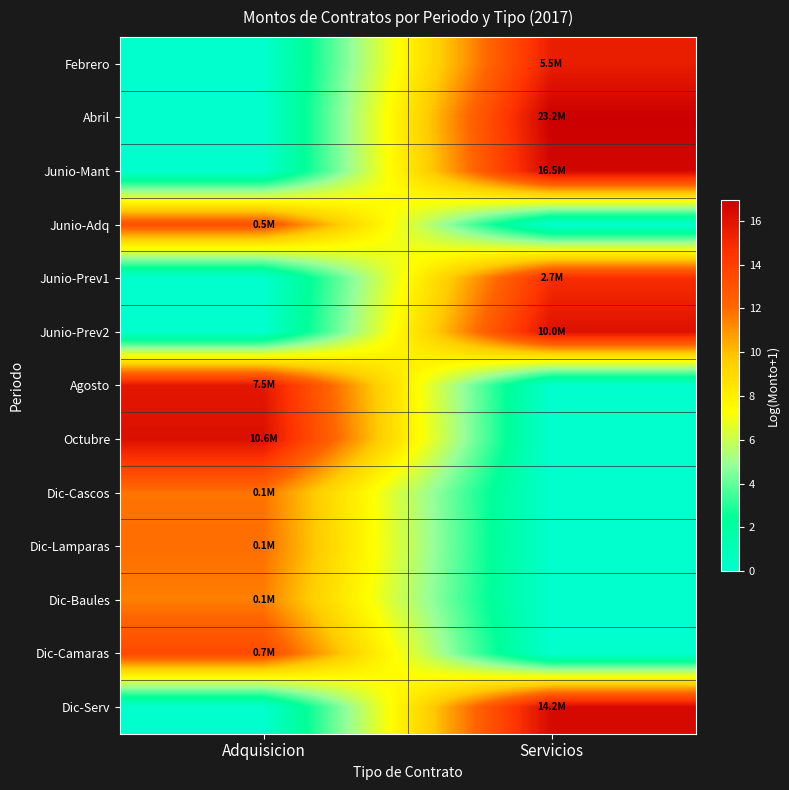

Reading right to left, what are all the values shown in this chart?

Febrero: Servicios=15.5	Adquisicion=0.0
Abril: Servicios=17.0	Adquisicion=0.0
Junio-Mant: Servicios=16.6	Adquisicion=0.0
Junio-Adq: Servicios=0.0	Adquisicion=13.1
Junio-Prev1: Servicios=14.8	Adquisicion=0.0
Junio-Prev2: Servicios=16.1	Adquisicion=0.0
Agosto: Servicios=0.0	Adquisicion=15.8
Octubre: Servicios=0.0	Adquisicion=16.2
Dic-Cascos: Servicios=0.0	Adquisicion=11.8
Dic-Lamparas: Servicios=0.0	Adquisicion=11.9
Dic-Baules: Servicios=0.0	Adquisicion=11.5
Dic-Camaras: Servicios=0.0	Adquisicion=13.5
Dic-Serv: Servicios=16.5	Adquisicion=0.0